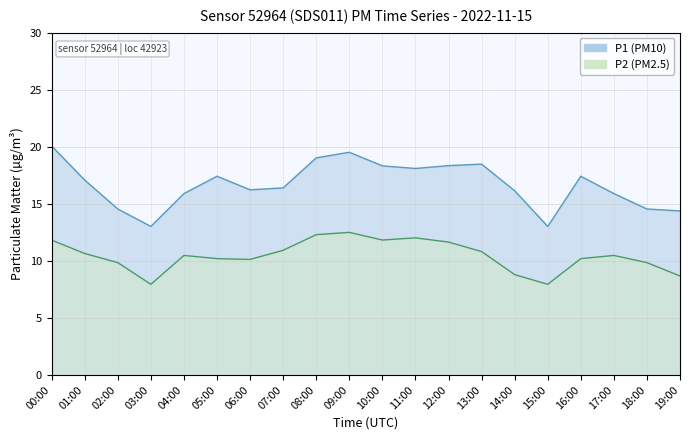

At which label is P1 closest to 16?

04:00